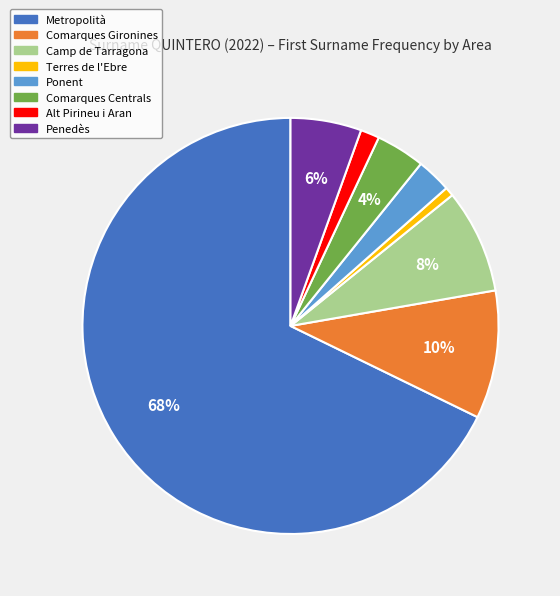

Between Penedès and Ponent, which is larger?

Penedès